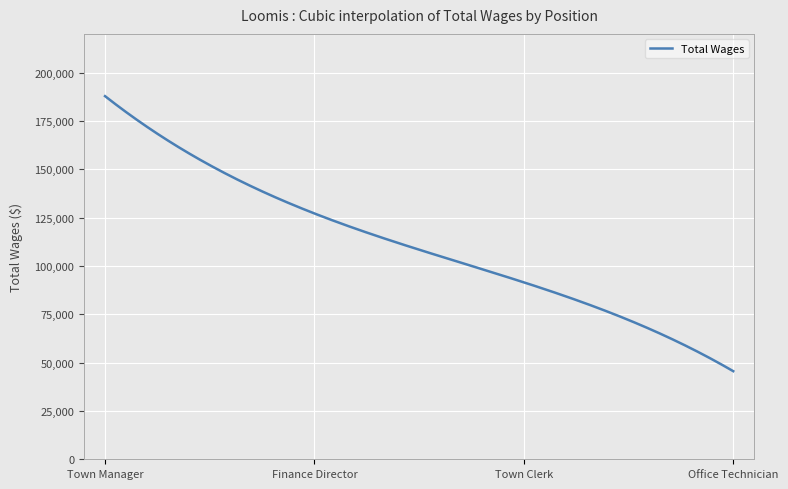

What is the smallest value displayed?

45563.0